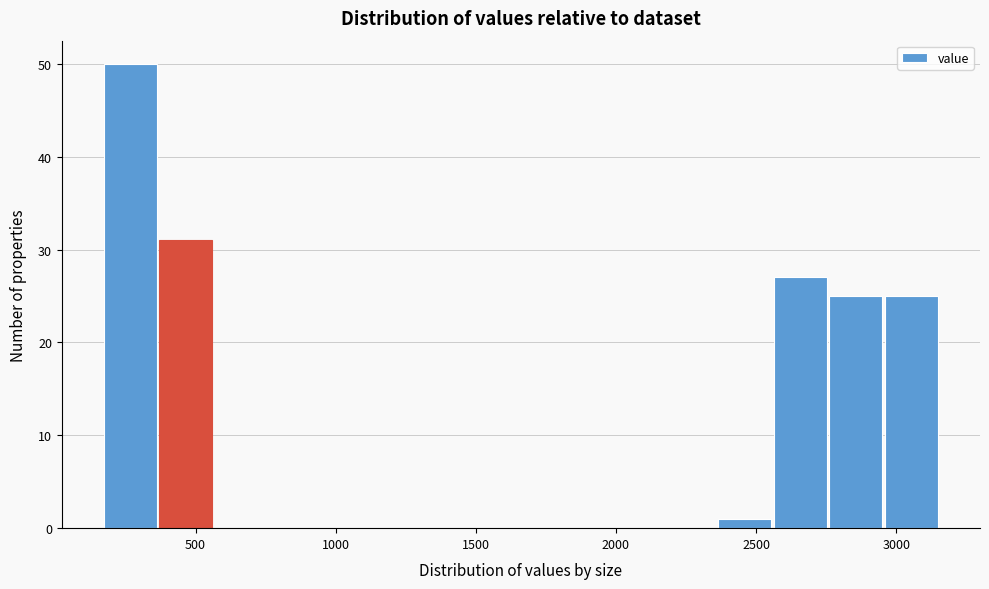

Around what value on the x-axis is the tallest bar? Give the approximate position of its centre, as read against the axis.

250